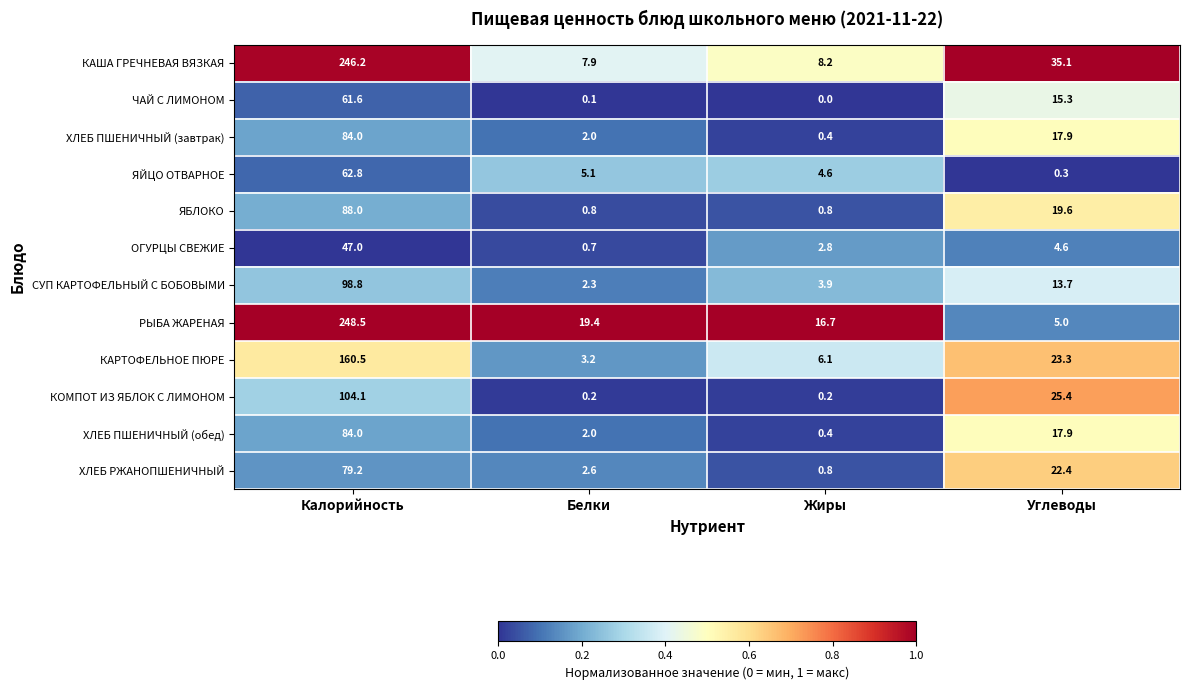

What is the difference between the maximum and second lowest values in the ХЛЕБ РЖАНОПШЕНИЧНЫЙ series?

76.6